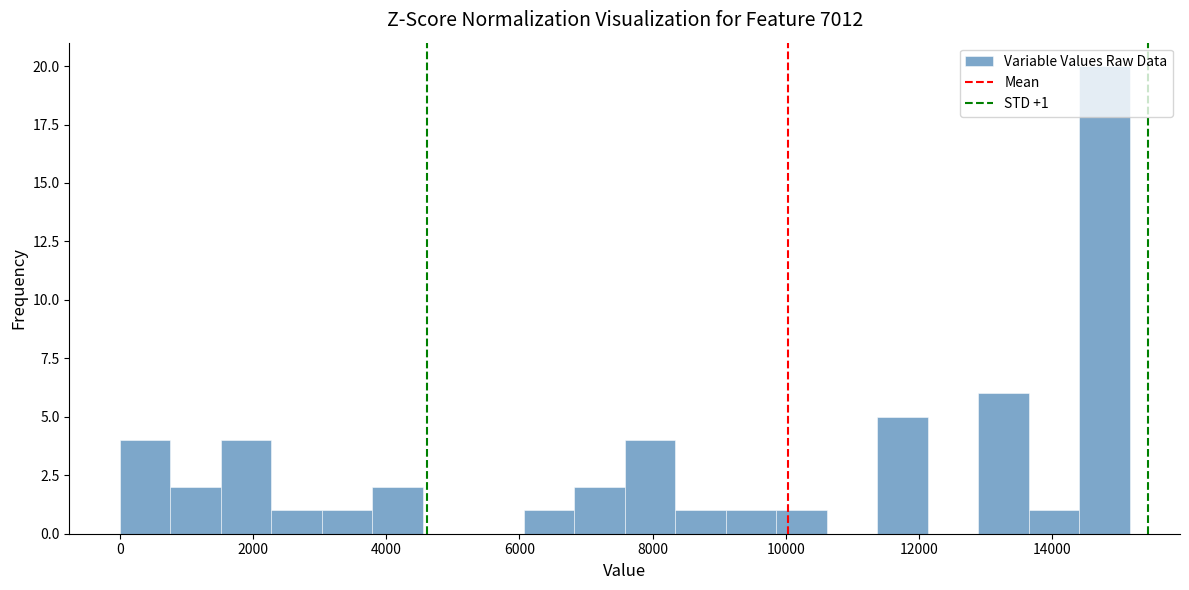

Around what value on the x-axis is the tallest bar? Give the approximate position of its centre, as read against the axis.

14800